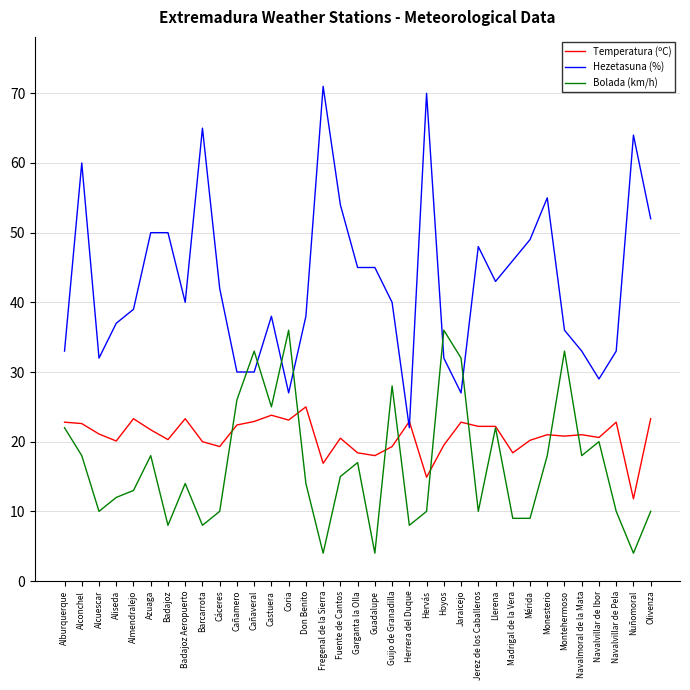

What is the highest value of the Temperatura (ºC) series?

25.0